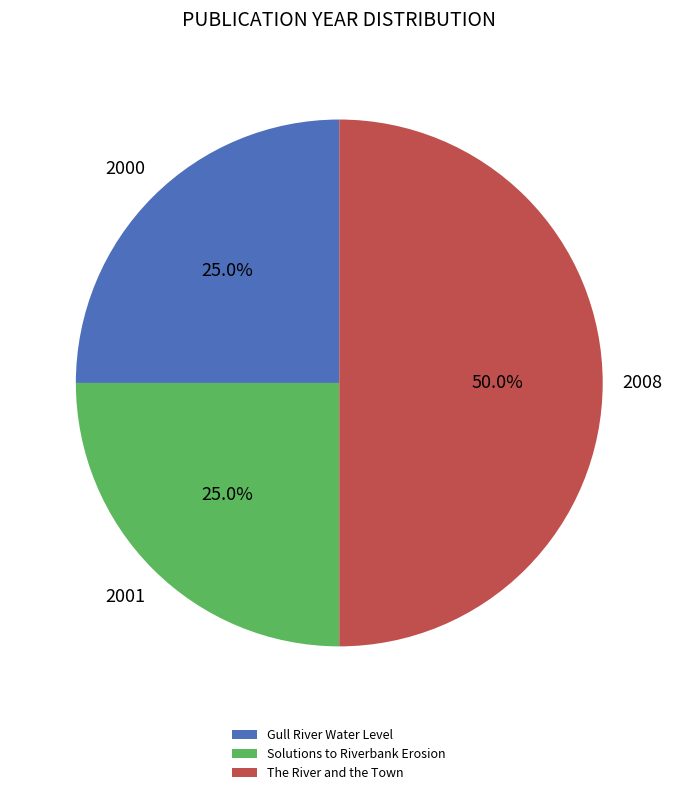

What is the total percentage of The River and the Town and Gull River Water Level?

75.0%